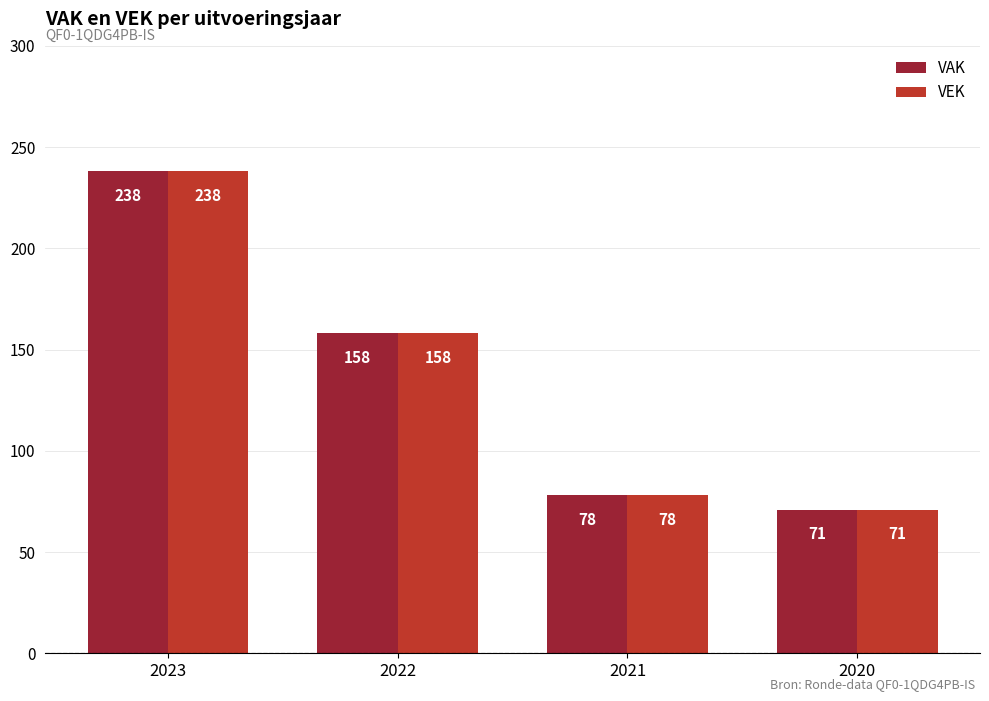

At which label does VEK reach its peak?

2023